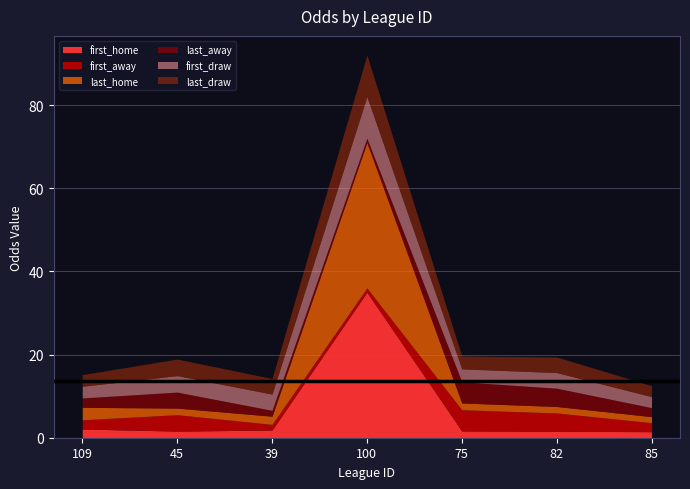

What is the sum of the first_home values at 82 and 39?

3.4